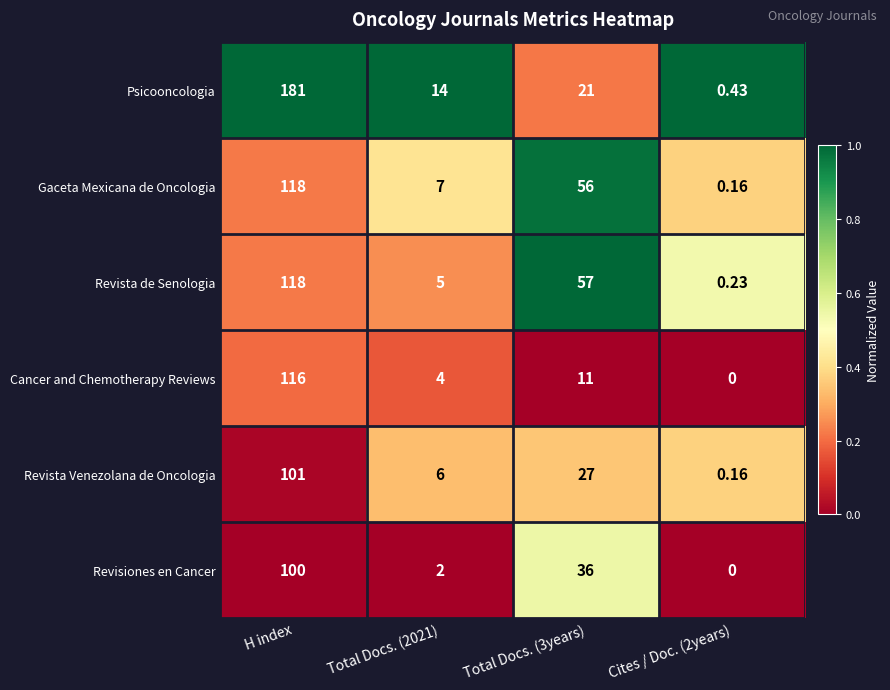

Which series changed the most between H index and Cites / Doc. (2years)?

Psicooncologia